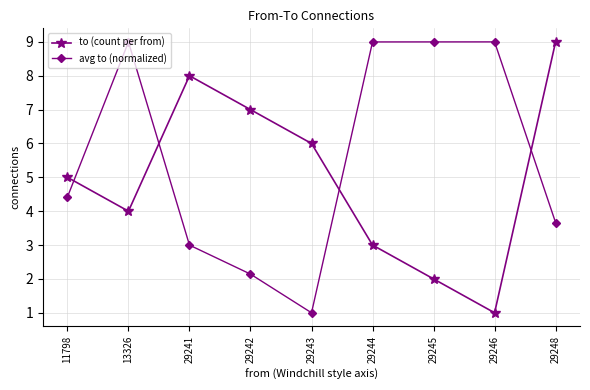

What are all the series names shown in the legend?

to (count per from), avg to (normalized)